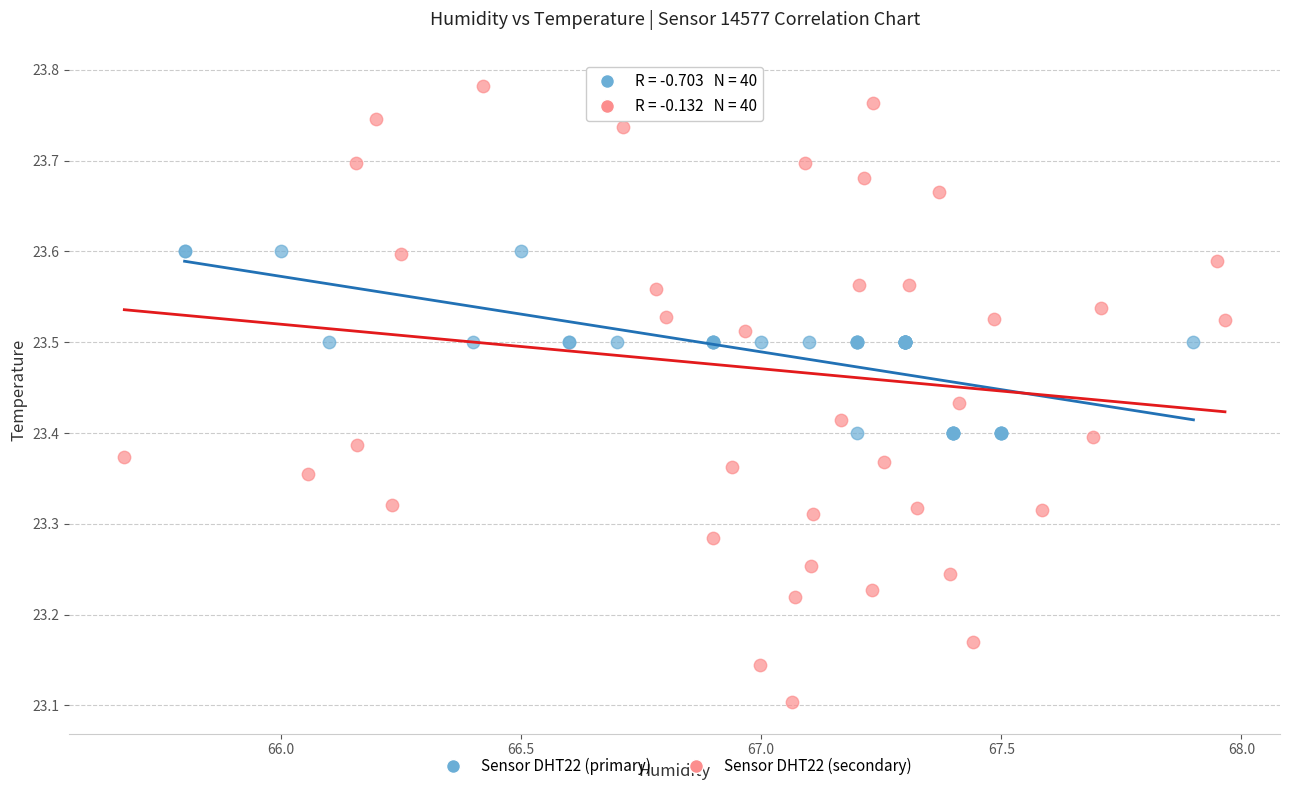

Which series reaches the maximum Y coordinate?

Sensor DHT22 (secondary)